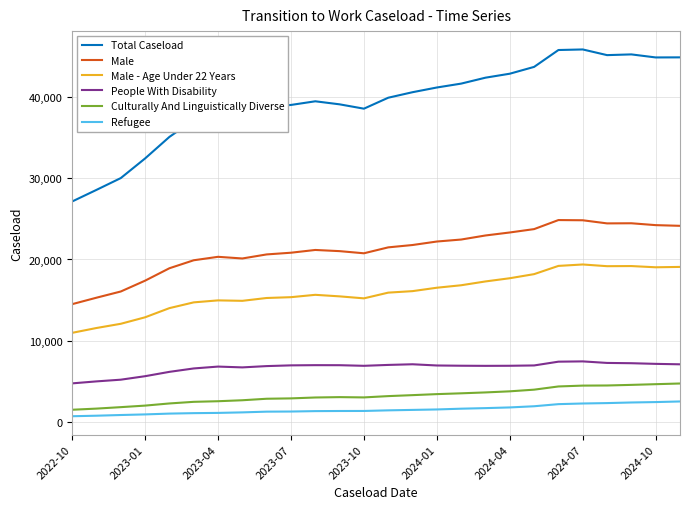

Rank the series by their maximum value, from lowest to highest.

Refugee, Culturally And Linguistically Diverse, People With Disability, Male - Age Under 22 Years, Male, Total Caseload